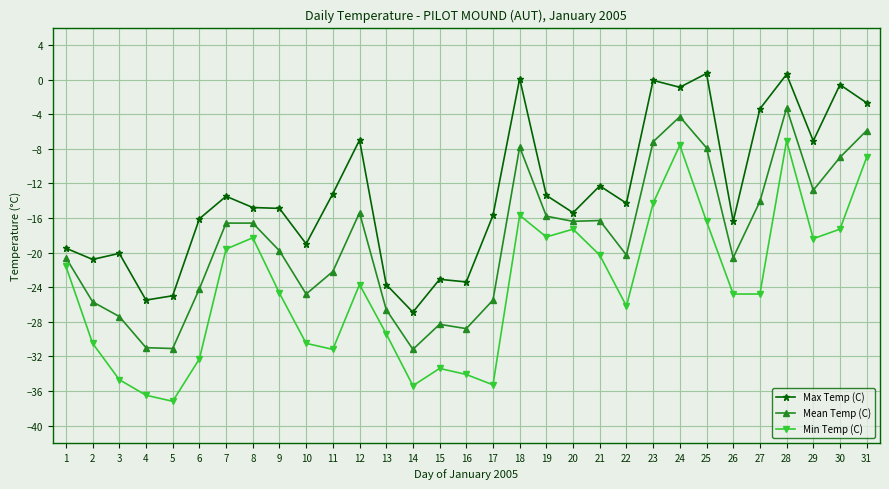

Rank the series by their average value, from highest to lowest.

Max Temp (C), Mean Temp (C), Min Temp (C)